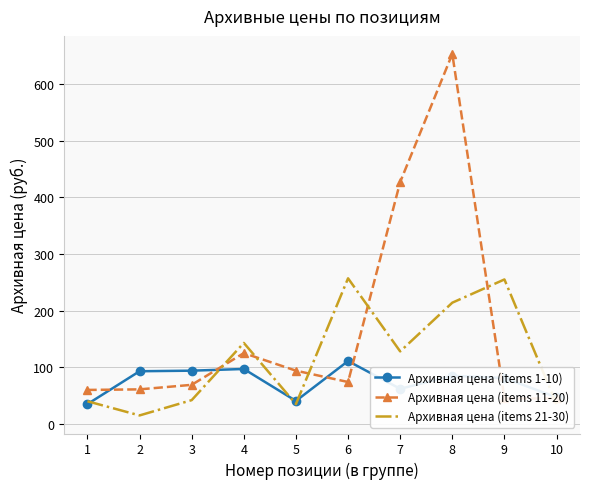

How many categories are shown in the chart?

10